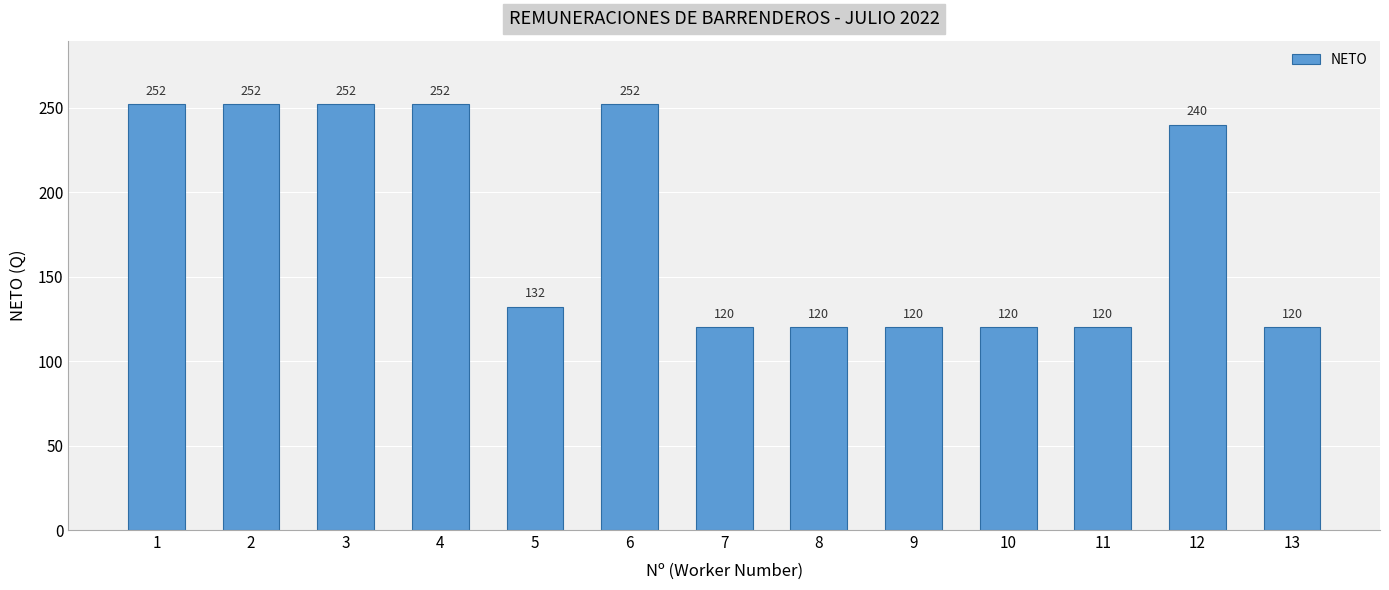

Count the number of categories in the chart.

13